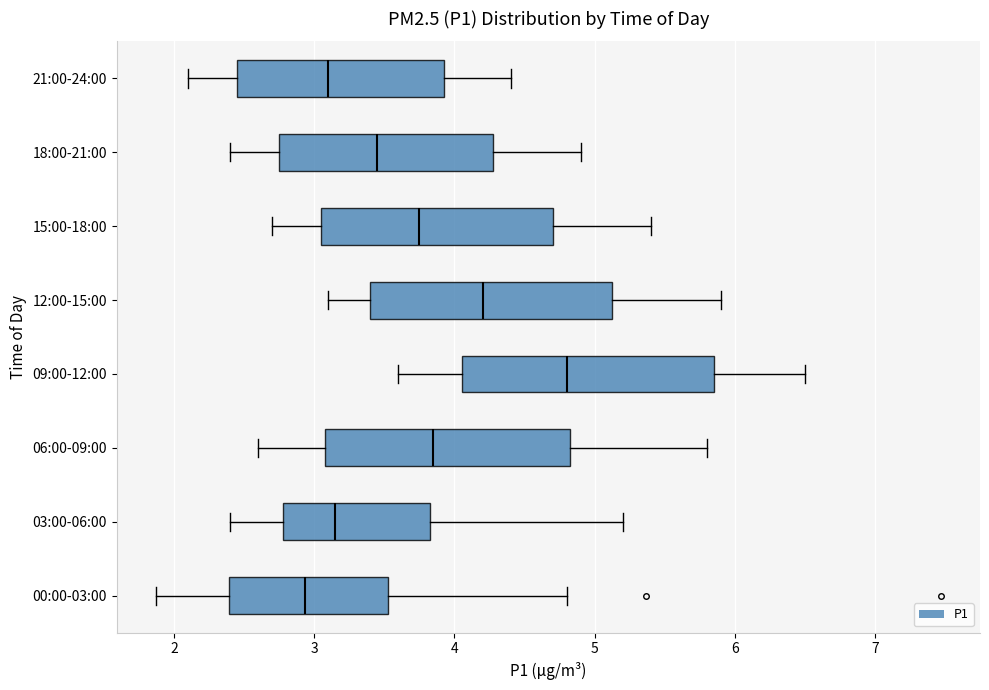

Which box's median line is the furthest to the left?

00:00-03:00